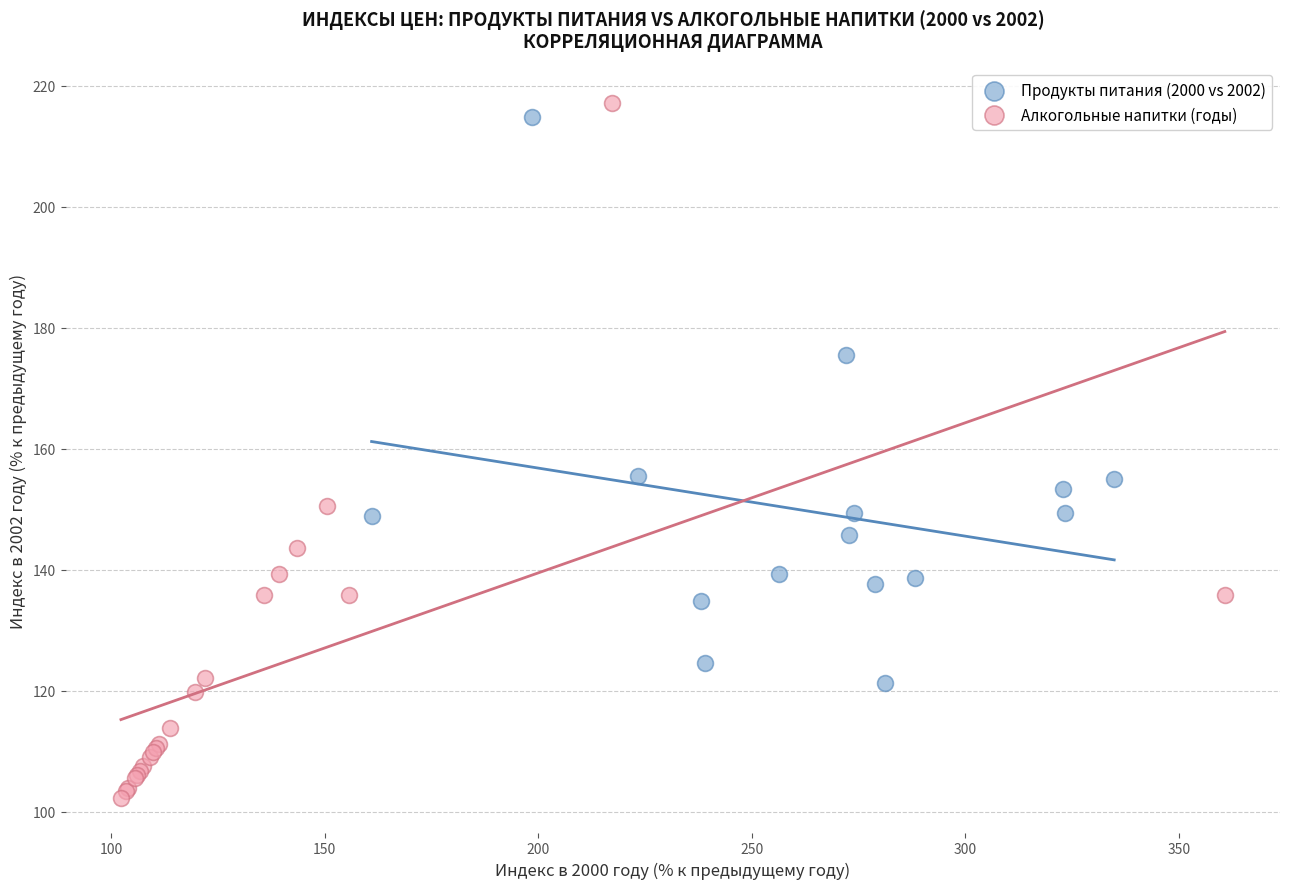

Which series reaches the minimum Y coordinate?

Алкогольные напитки (годы)